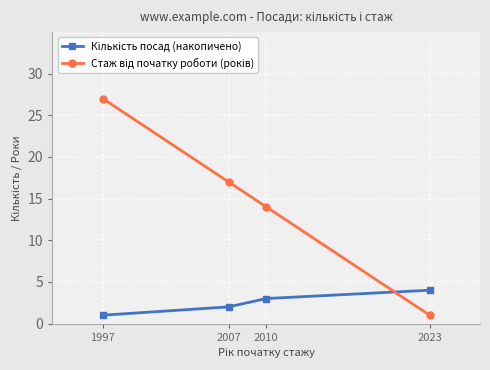

What is the difference between the highest and lowest values at 2023?

3